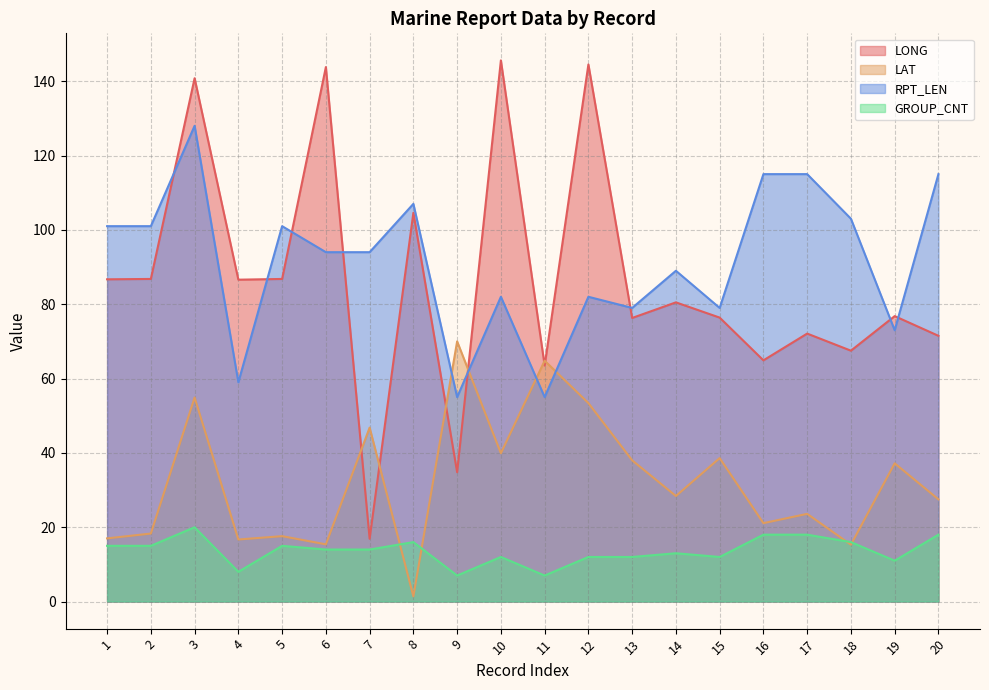

What is the sum of all LONG values?

1727.4